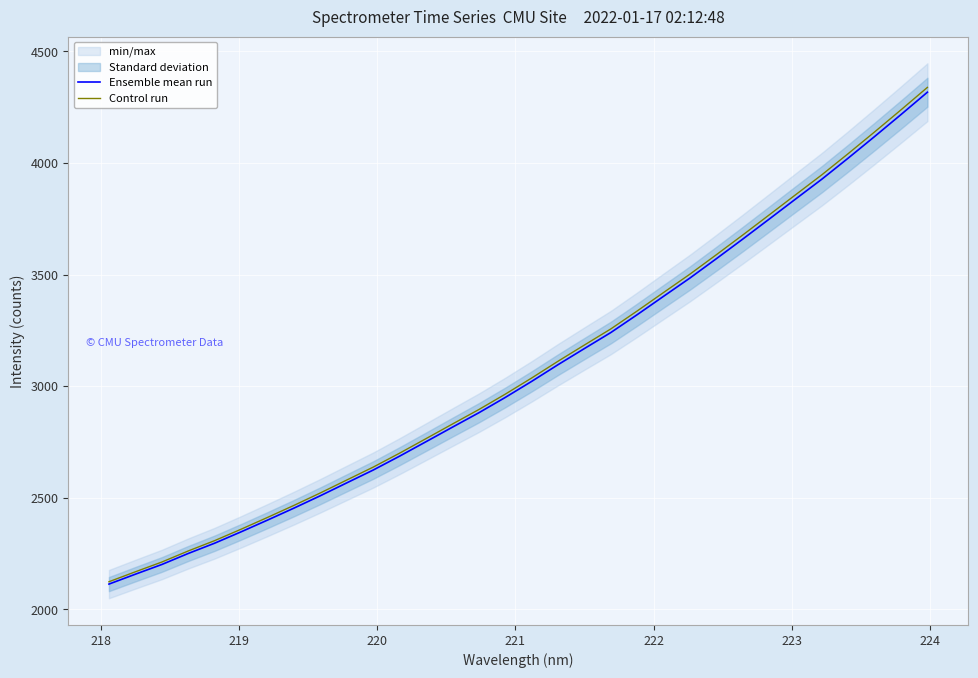

What is the difference between the maximum and second lowest values in the Control run series?

2171.3